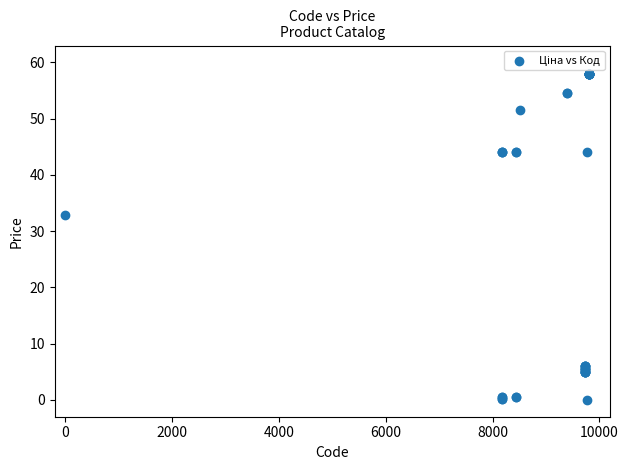

What Y value in the scatter plot is closest to 29?

32.9